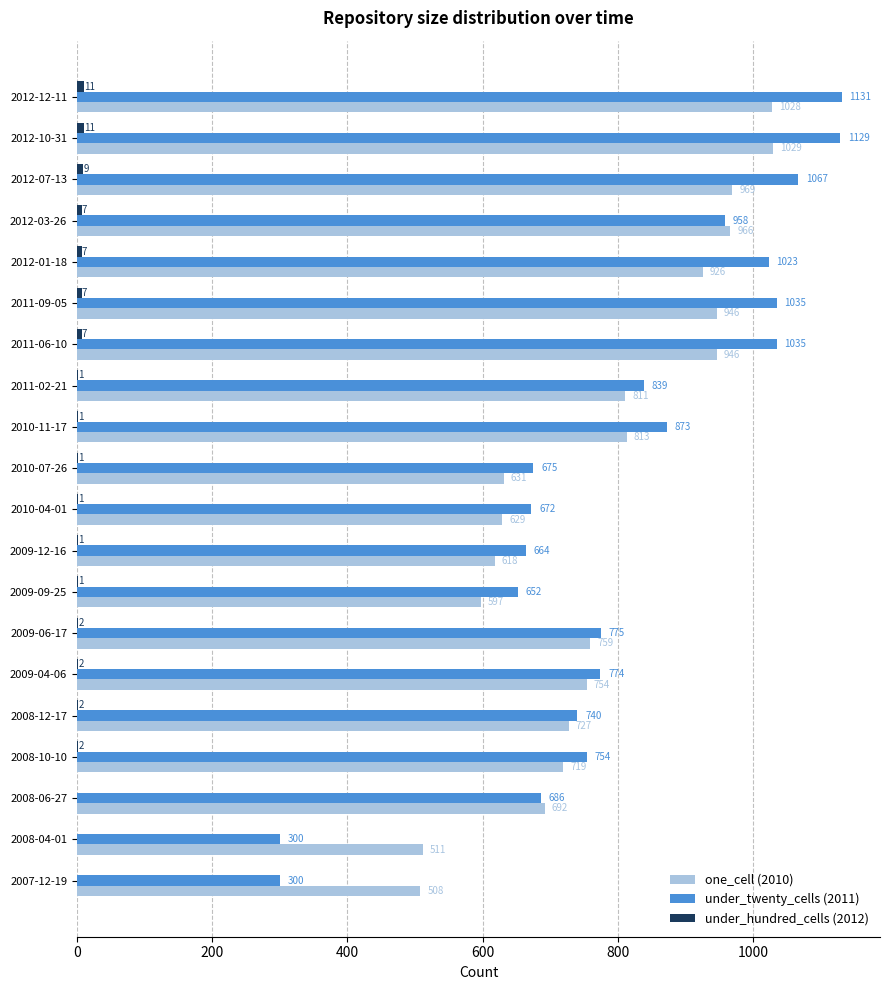

At which category is the sum across all series the highest?

2012-12-11